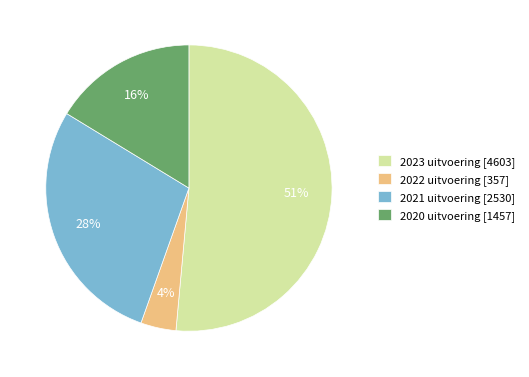

Do 2022 uitvoering [357] and 2023 uitvoering [4603] together represent more than half of the pie?

Yes